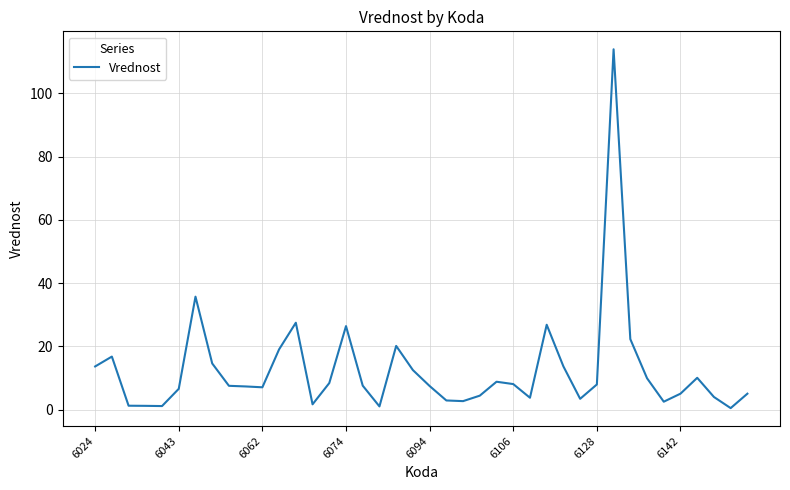

What is the difference between the maximum and minimum values?

113.4